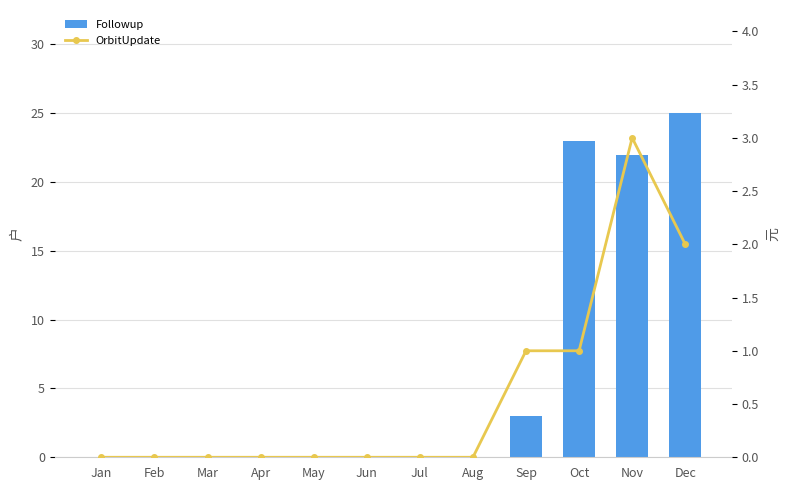

How many data points in OrbitUpdate are above 0?

4